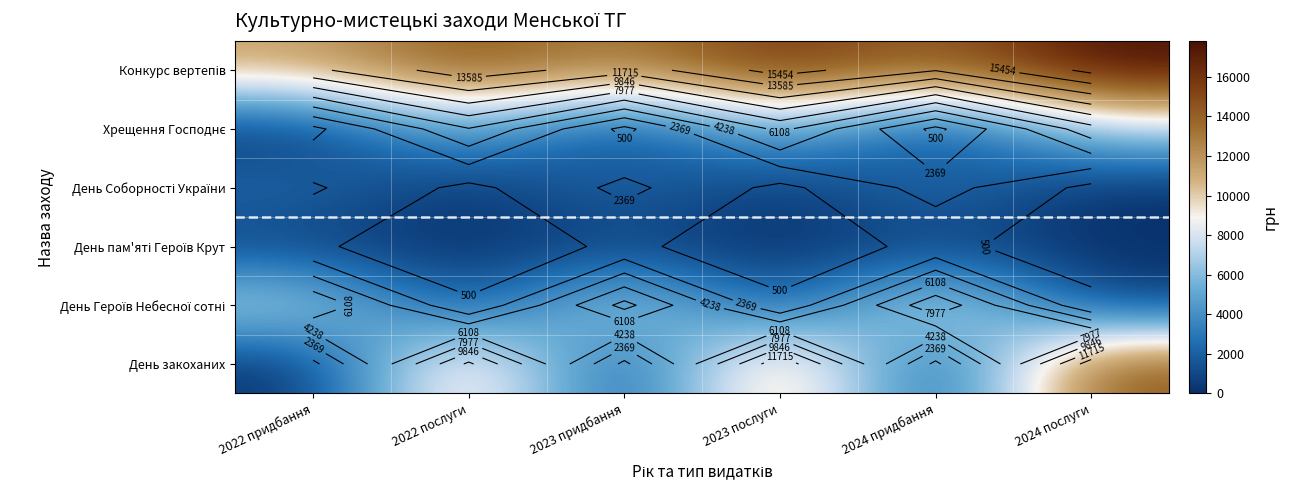

Which label corresponds to the smallest value in the chart?

2022 придбання